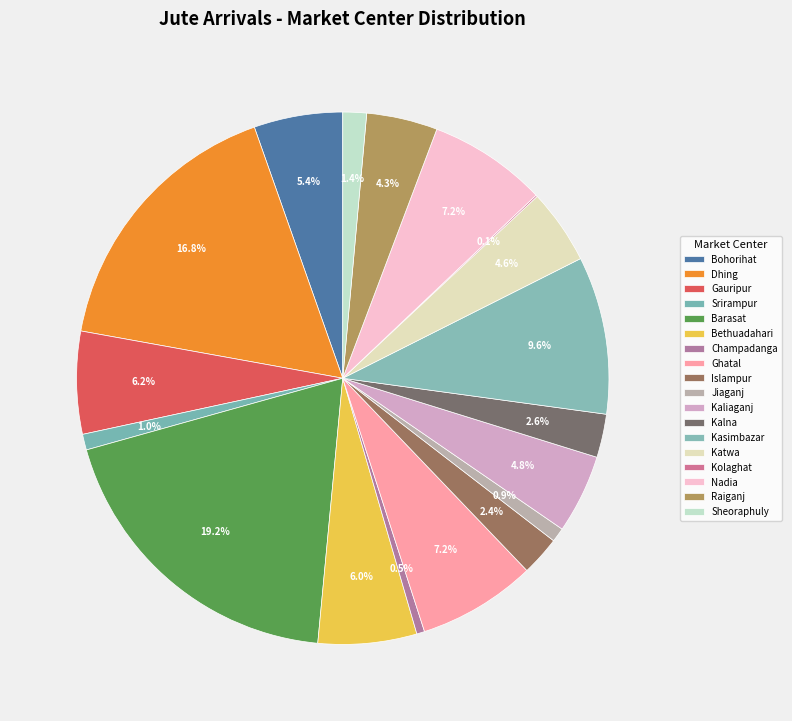

Rank the categories by value from lowest to highest.

Kolaghat, Champadanga, Jiaganj, Srirampur, Sheoraphuly, Islampur, Kalna, Raiganj, Katwa, Kaliaganj, Bohorihat, Bethuadahari, Gauripur, Ghatal, Nadia, Kasimbazar, Dhing, Barasat